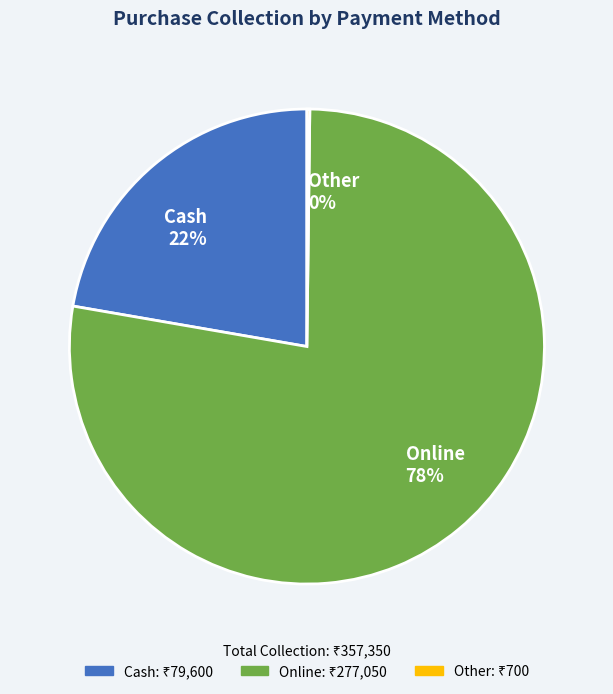

What is the majority slice?

Online